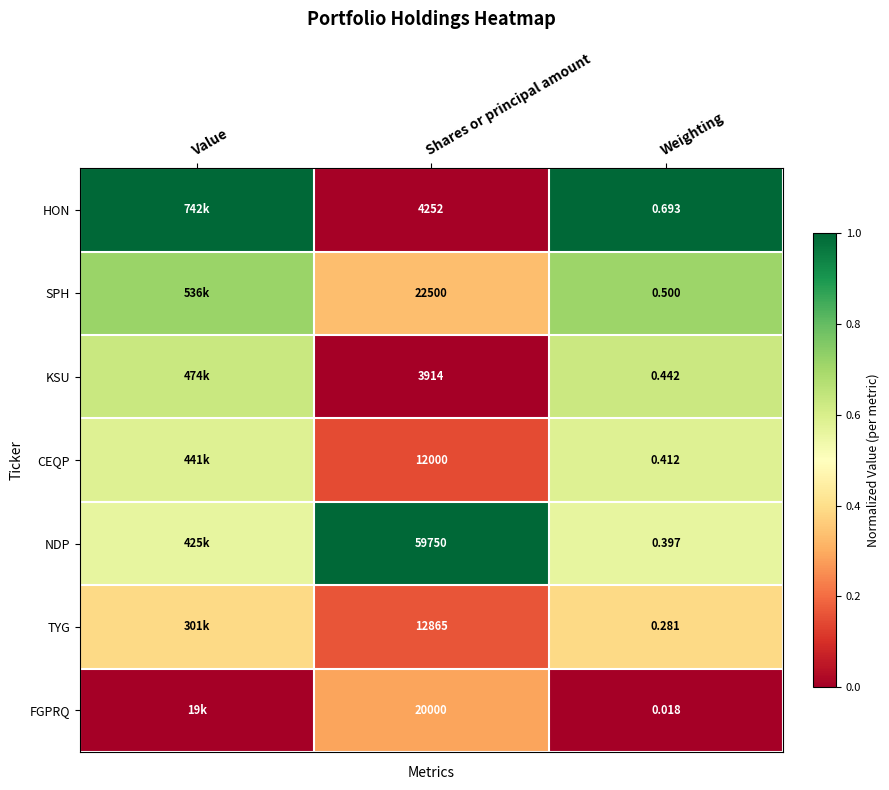

Rank the series at Weighting from highest to lowest value.

HON, SPH, KSU, CEQP, NDP, TYG, FGPRQ